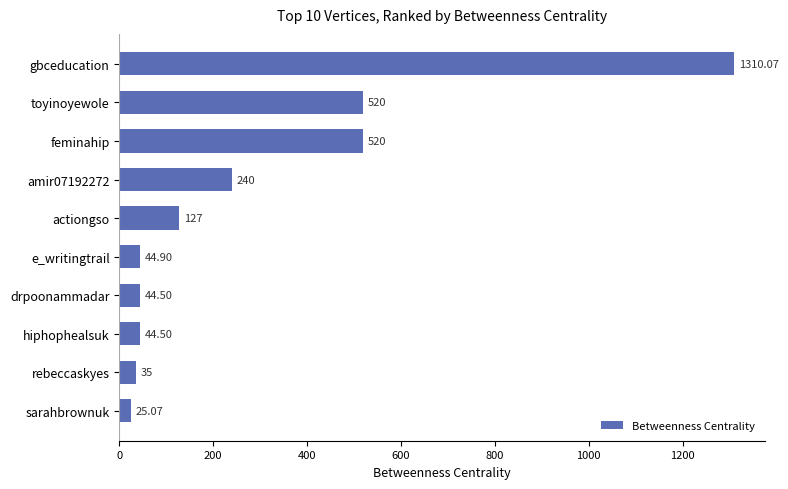

Which category has the lowest value across all series?

sarahbrownuk